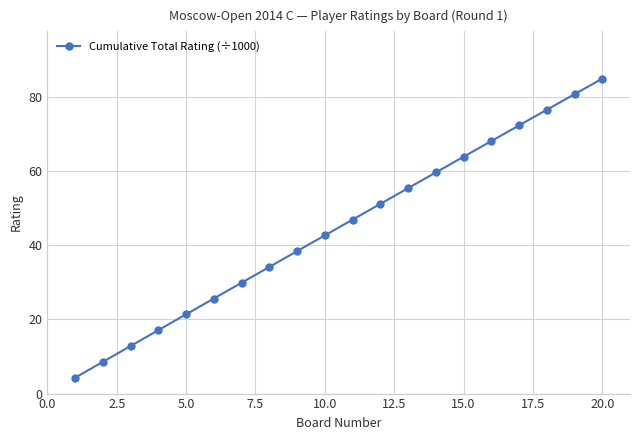

What is the value of the 14th point from the left?

59.6